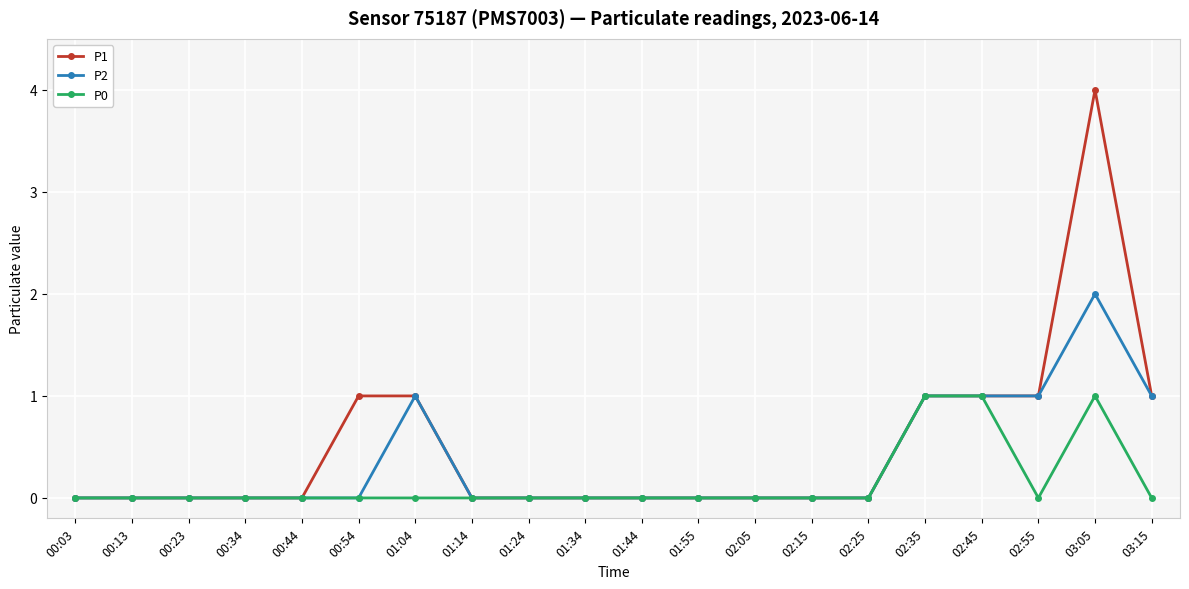

Count the number of categories in the chart.

20